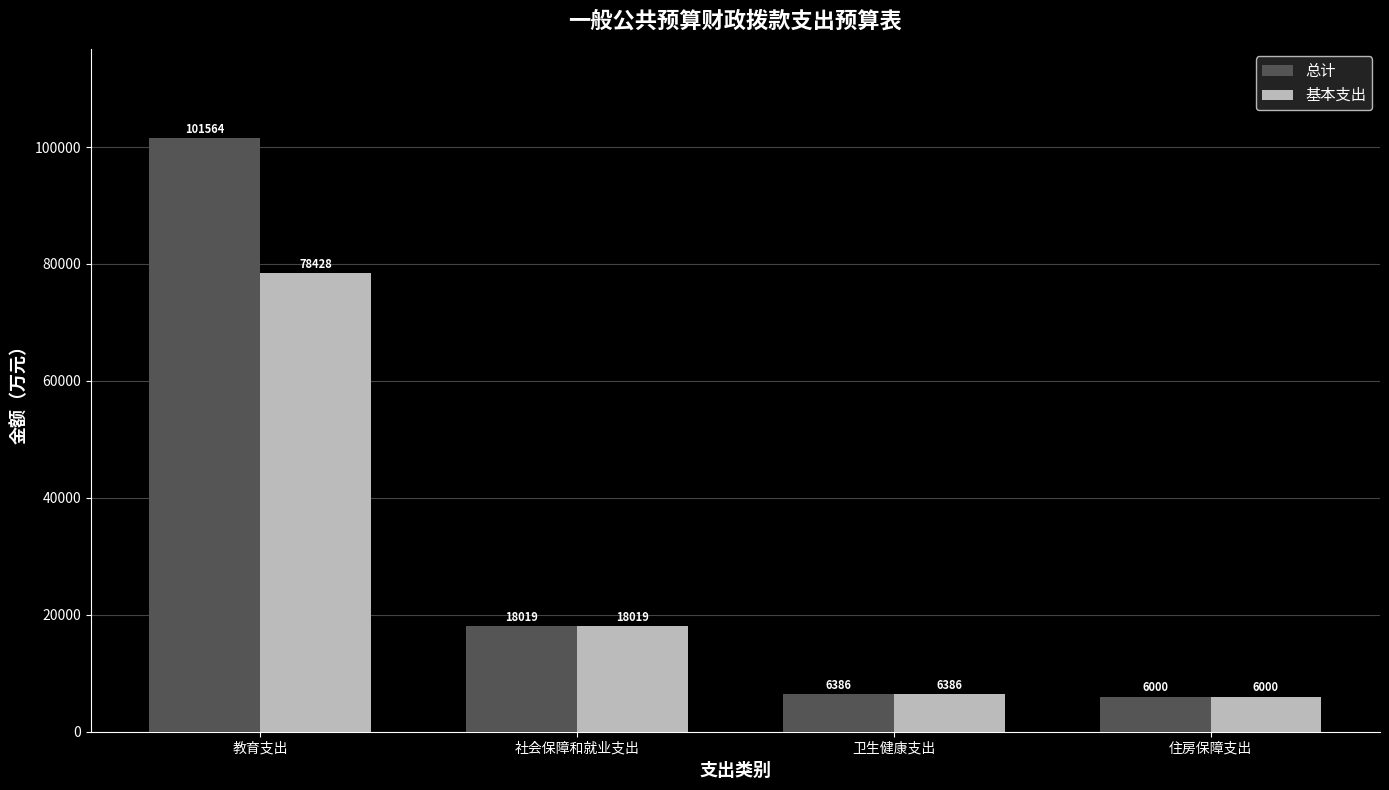

At which category is the sum across all series the highest?

教育支出